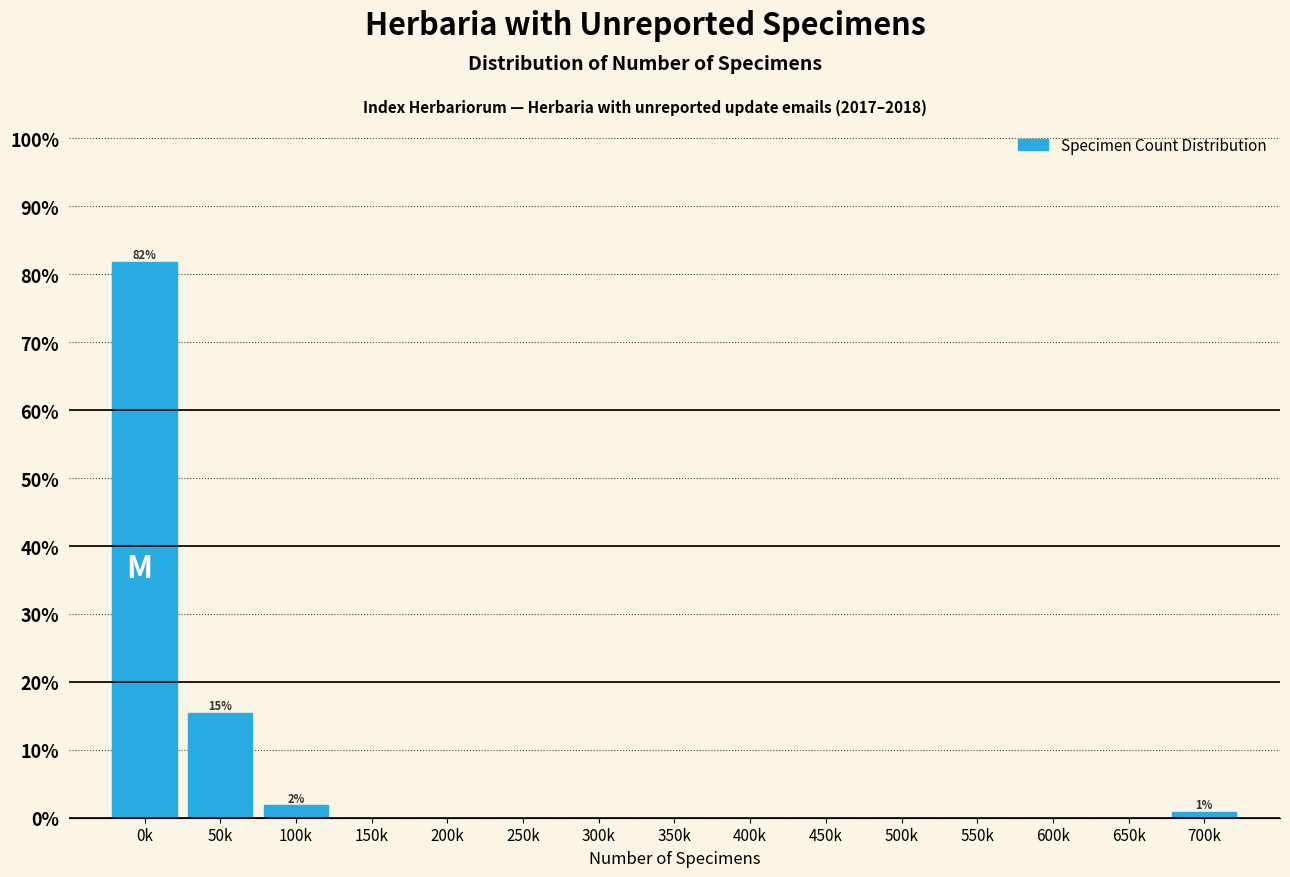

Reading right to left, what are all the values shown in this chart?

700k=0.9	650k=0.0	600k=0.0	550k=0.0	500k=0.0	450k=0.0	400k=0.0	350k=0.0	300k=0.0	250k=0.0	200k=0.0	150k=0.0	100k=1.8	50k=15.5	0k=81.8